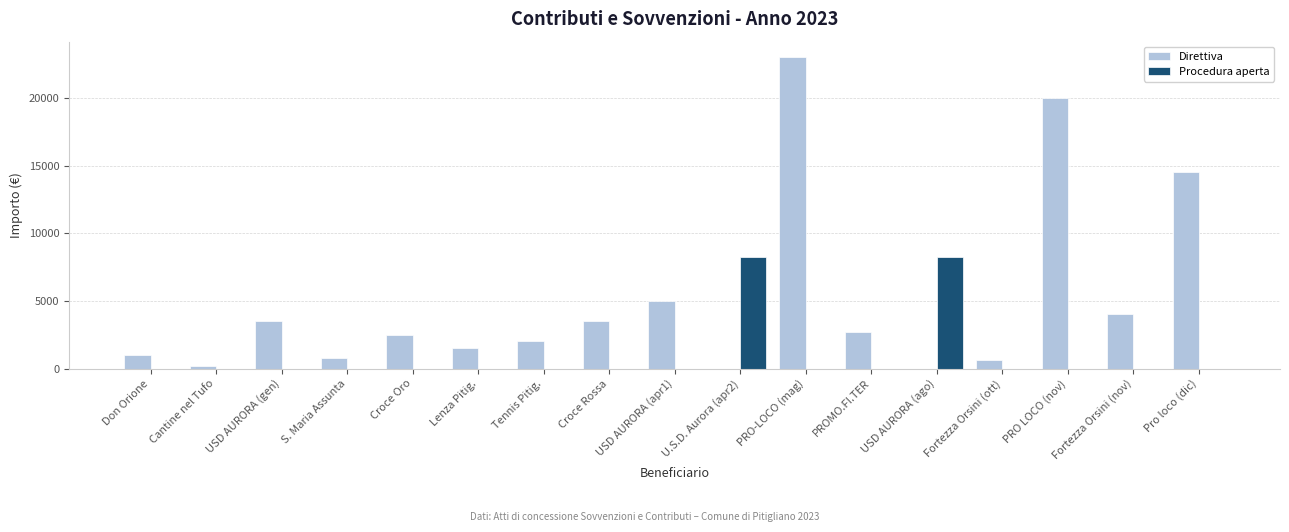

The Direttiva series shows 14500.0 at Pro loco (dic). True or false?

True